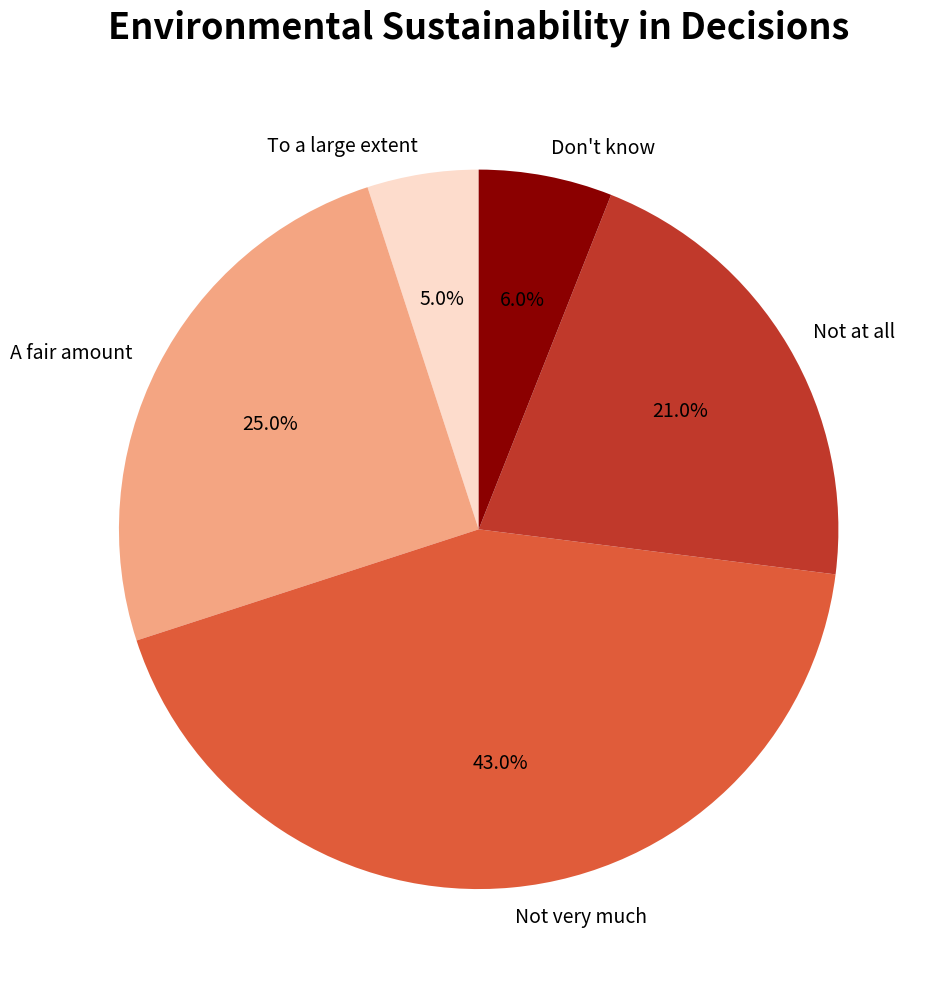

How many segments does this pie chart have?

5